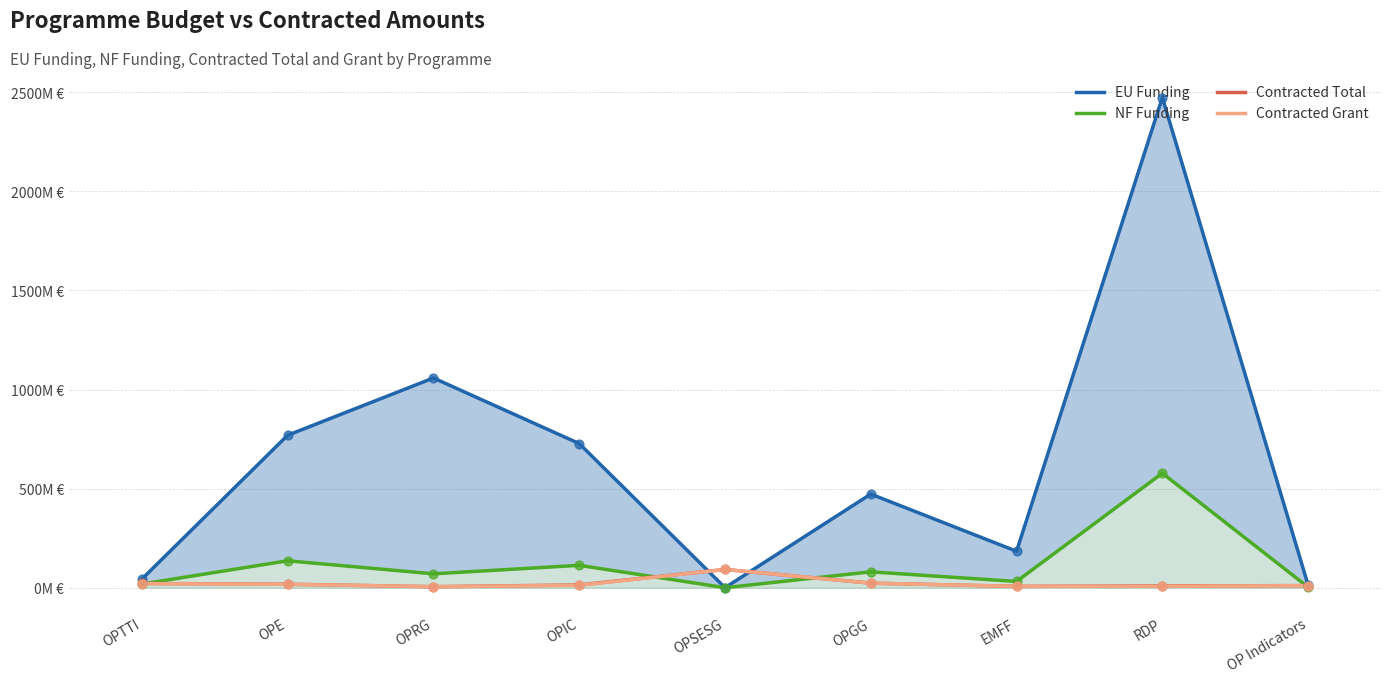

What are all the series names shown in the legend?

EU Funding, NF Funding, Contracted Total, Contracted Grant